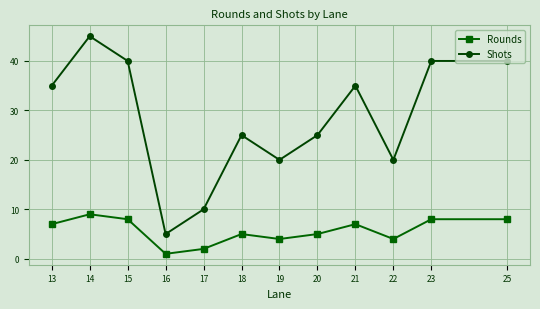

Reading left to right, what are all the values shown in this chart?

Rounds: 13=7	14=9	15=8	16=1	17=2	18=5	19=4	20=5	21=7	22=4	23=8	25=8
Shots: 13=35	14=45	15=40	16=5	17=10	18=25	19=20	20=25	21=35	22=20	23=40	25=40